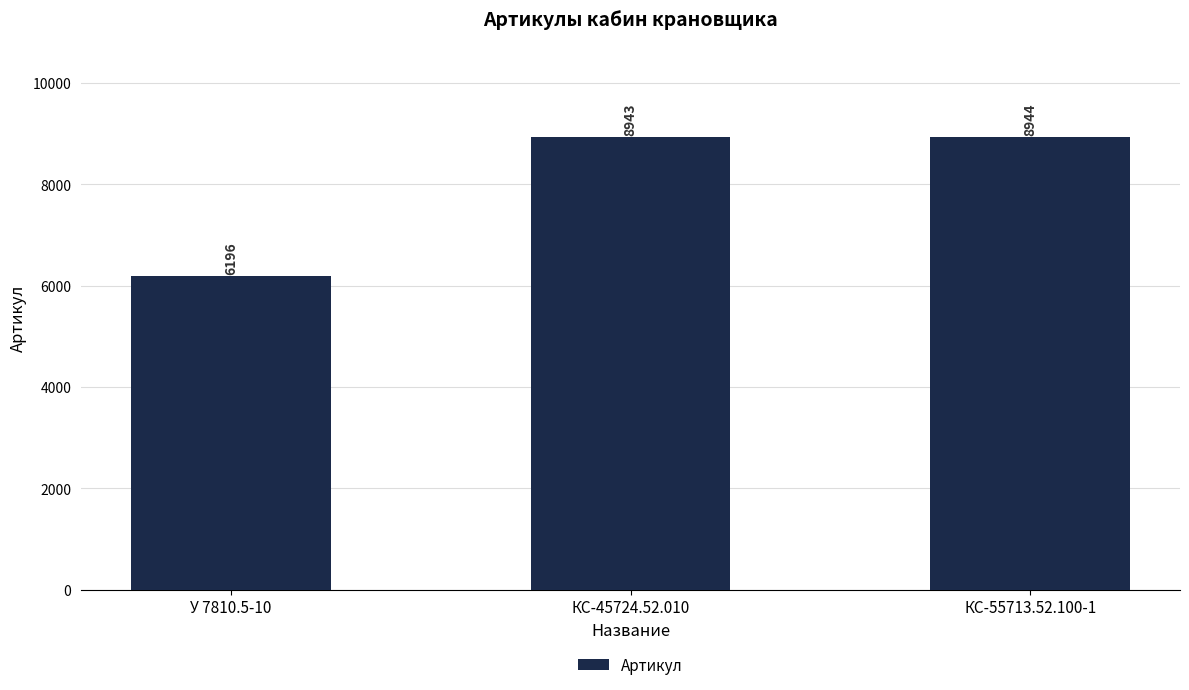

Approximately how many times larger is the value at КС-55713.52.100-1 compared to КС-45724.52.010?

1.0